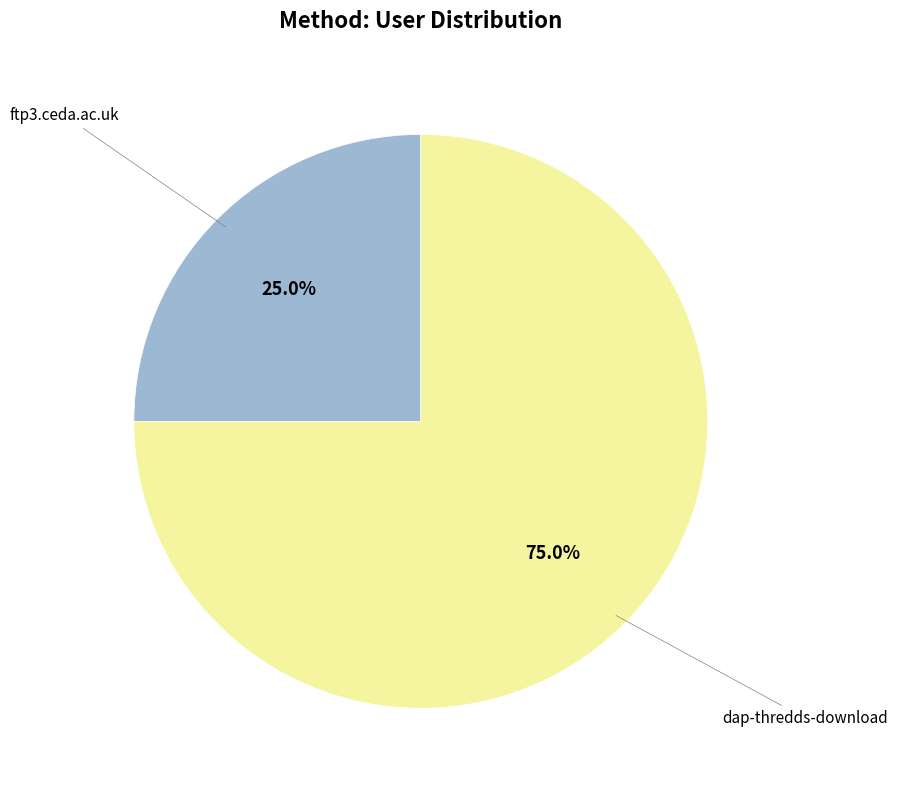

How many segments does this pie chart have?

2